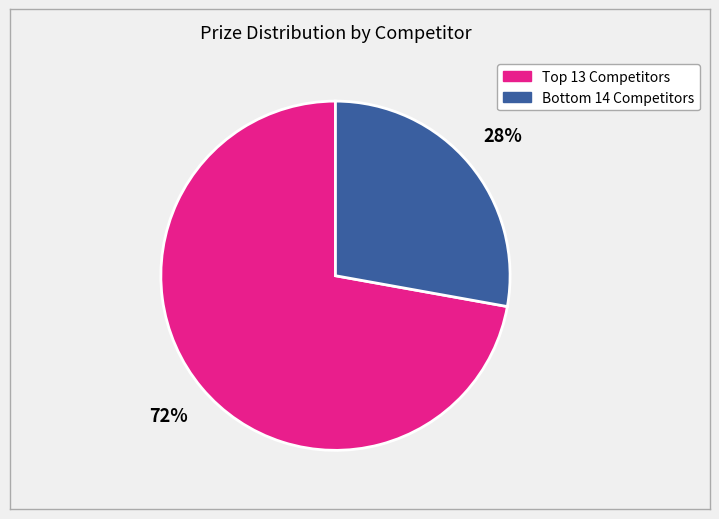

How many segments does this pie chart have?

2